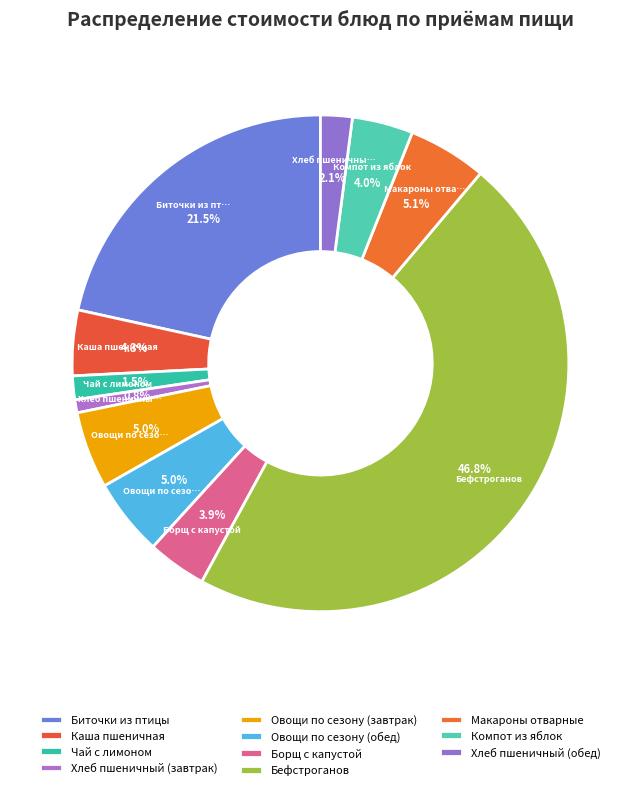

Does any single category account for the majority?

No